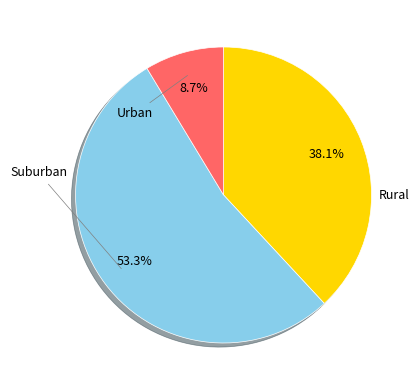

Does any single category account for the majority?

Yes